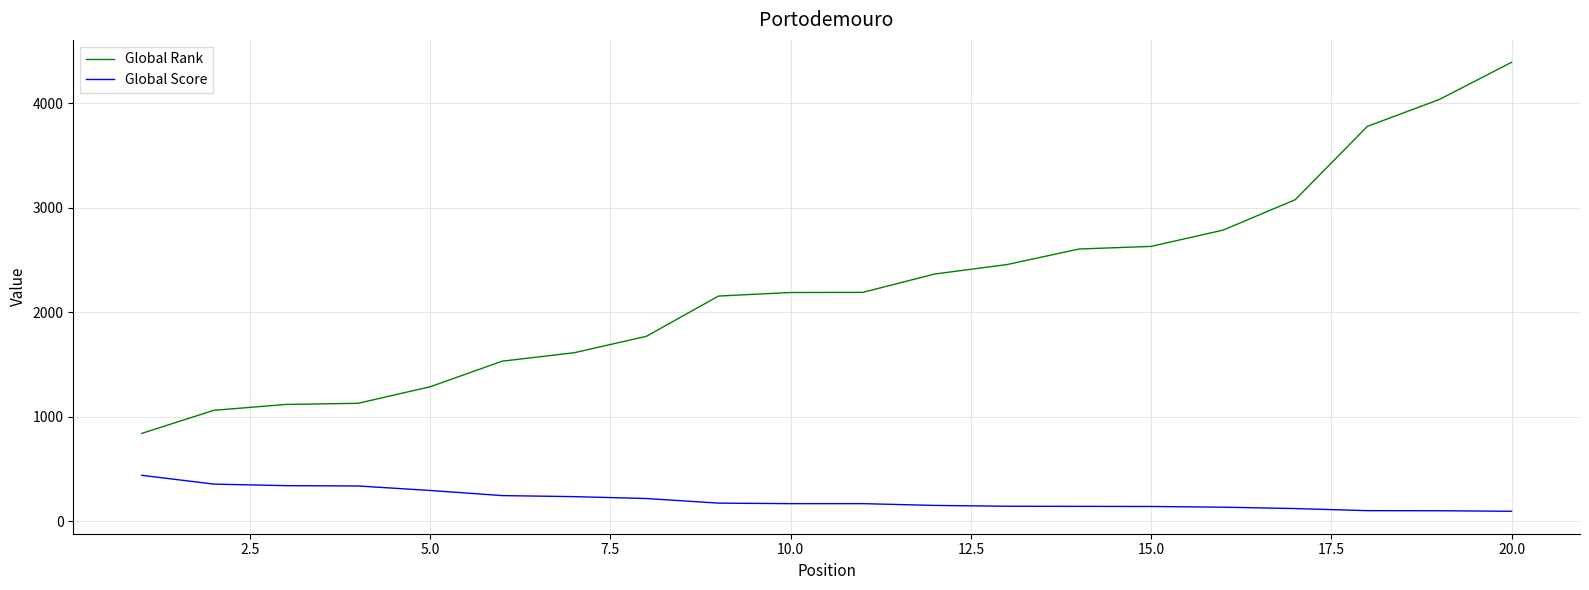

List the series in order of their peak value, lowest first.

Global Score, Global Rank